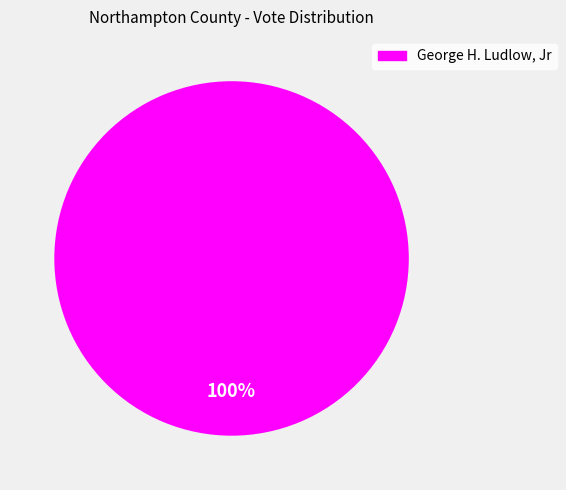

Rank the categories by value from highest to lowest.

George H. Ludlow, Jr